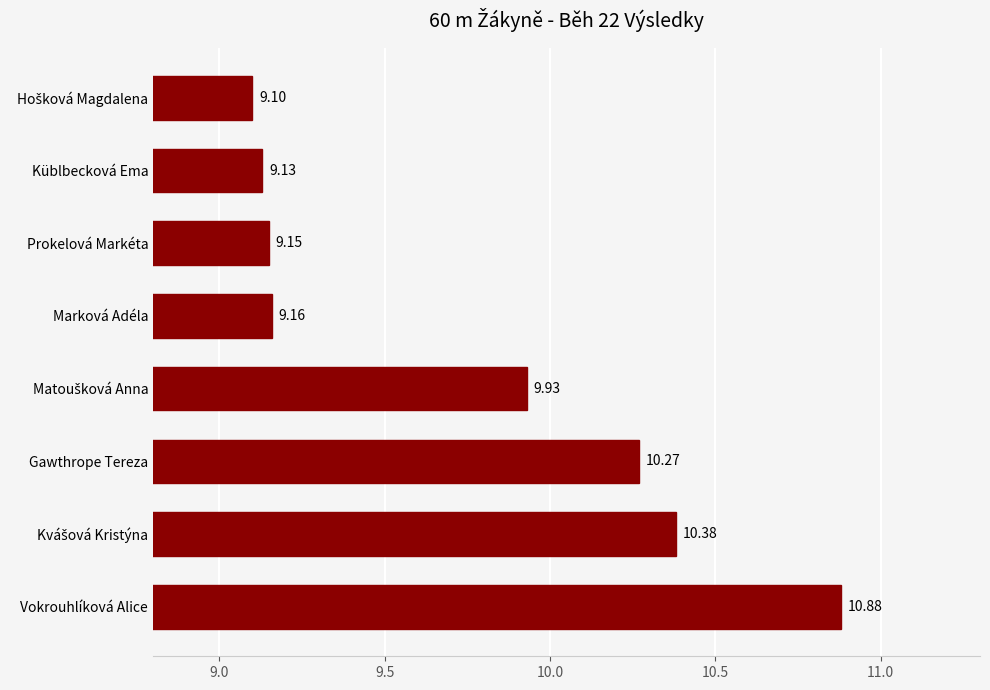

How many bars are there in total?

8